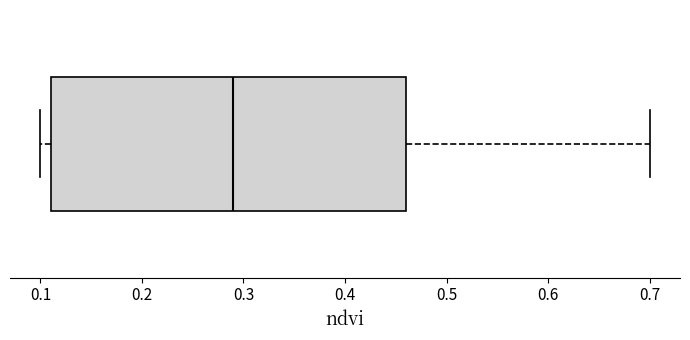

Read this box plot against the x-axis: the position of the median line, the range covered by the box, and the ends of both whiskers. The values are not printed on the chart, so give them approximately, as read against the axis.

median 0.29, box 0.11 to 0.46, whiskers 0.10 to 0.70